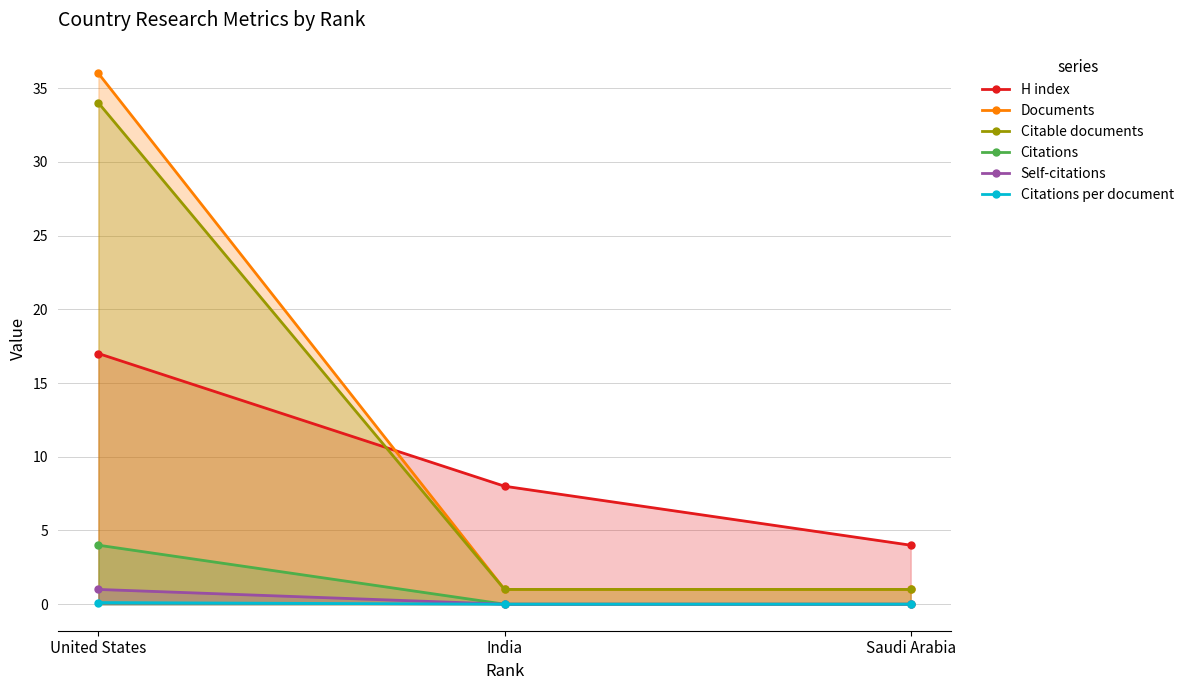

What position from the right is United States?

3